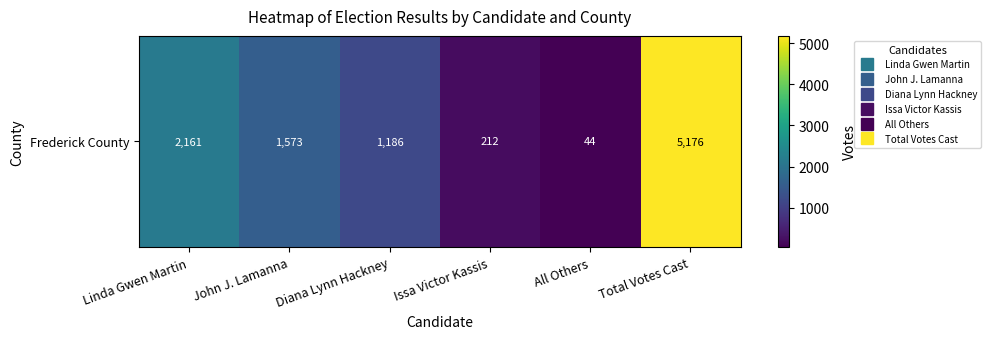

What is the difference between the values at Issa Victor Kassis and John J. Lamanna?

1361